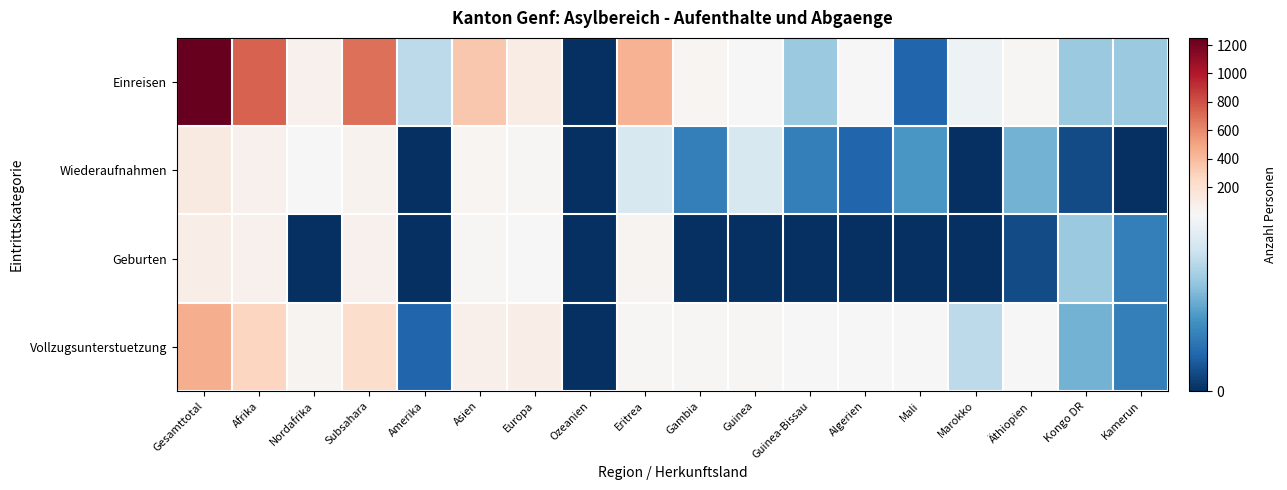

Reading left to right, transcribe all the data shown in this chart.

Einreisen: Gesamttotal=1250	Afrika=746	Nordafrika=58	Subsahara=688	Amerika=7	Asien=348	Europa=104	Ozeanien=0	Eritrea=445	Gambia=31	Guinea=15	Guinea-Bissau=6	Algerien=14	Mali=2	Marokko=9	Äthiopien=22	Kongo DR=6	Kamerun=6
Wiederaufnahmen: Gesamttotal=124	Afrika=59	Nordafrika=10	Subsahara=49	Amerika=0	Asien=33	Europa=27	Ozeanien=0	Eritrea=8	Gambia=3	Guinea=8	Guinea-Bissau=3	Algerien=2	Mali=4	Marokko=0	Äthiopien=5	Kongo DR=1	Kamerun=0
Geburten: Gesamttotal=93	Afrika=60	Nordafrika=0	Subsahara=60	Amerika=0	Asien=22	Europa=10	Ozeanien=0	Eritrea=39	Gambia=0	Guinea=0	Guinea-Bissau=0	Algerien=0	Mali=0	Marokko=0	Äthiopien=1	Kongo DR=6	Kamerun=3
Vollzugsunterstuetzung: Gesamttotal=457	Afrika=274	Nordafrika=46	Subsahara=228	Amerika=2	Asien=70	Europa=92	Ozeanien=0	Eritrea=20	Gambia=25	Guinea=24	Guinea-Bissau=13	Algerien=15	Mali=10	Marokko=7	Äthiopien=12	Kongo DR=5	Kamerun=3